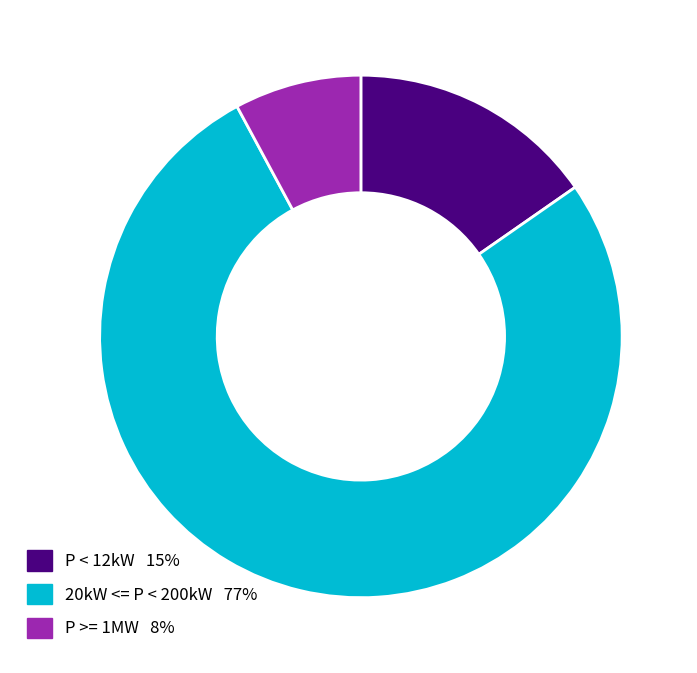

How many slices are in this pie chart?

3